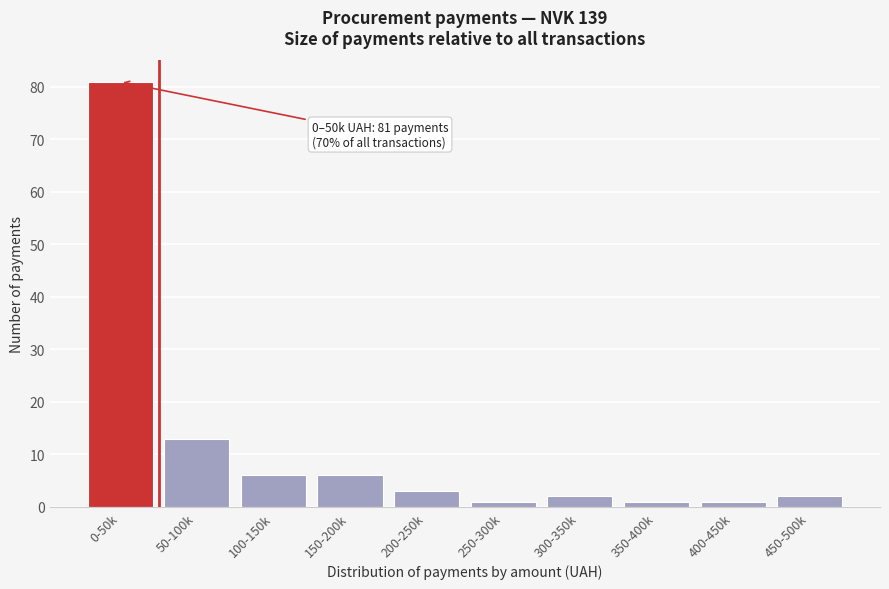

Reading right to left, transcribe all the data shown in this chart.

2	1	1	2	1	3	6	6	13	81